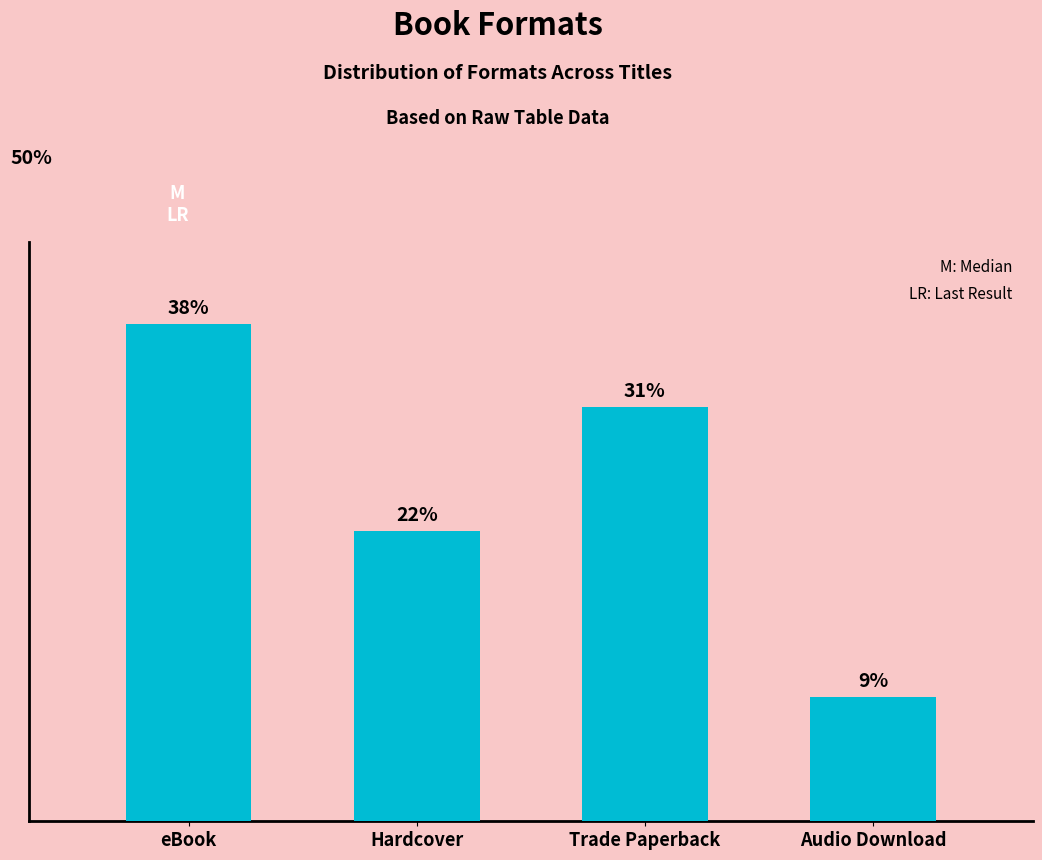

What value does the data have at eBook?

12